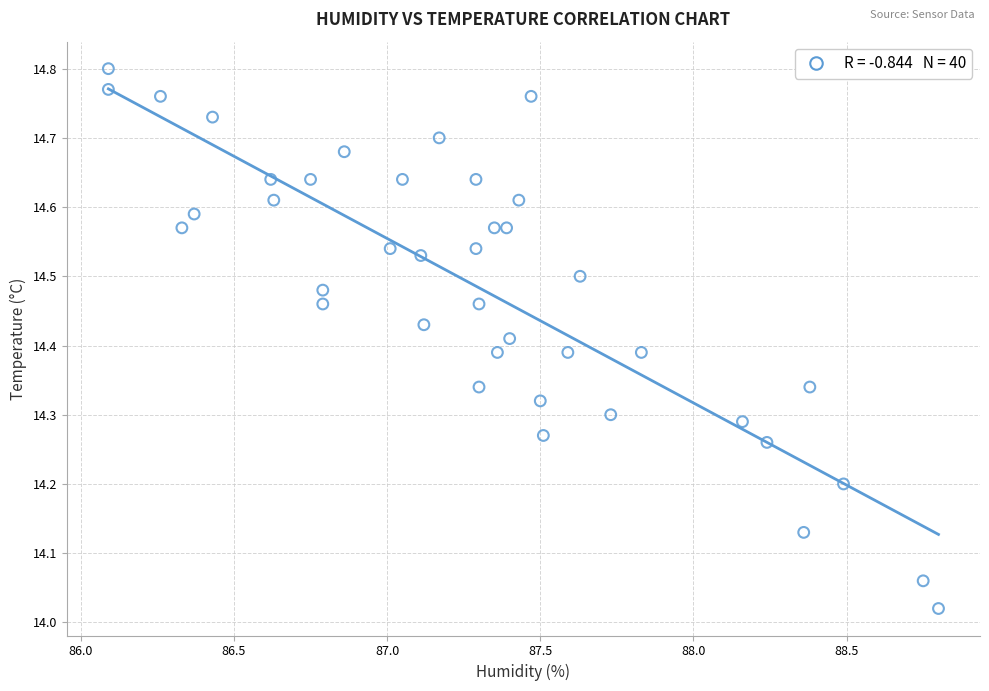

What is the range of X values (max minus min)?

2.7